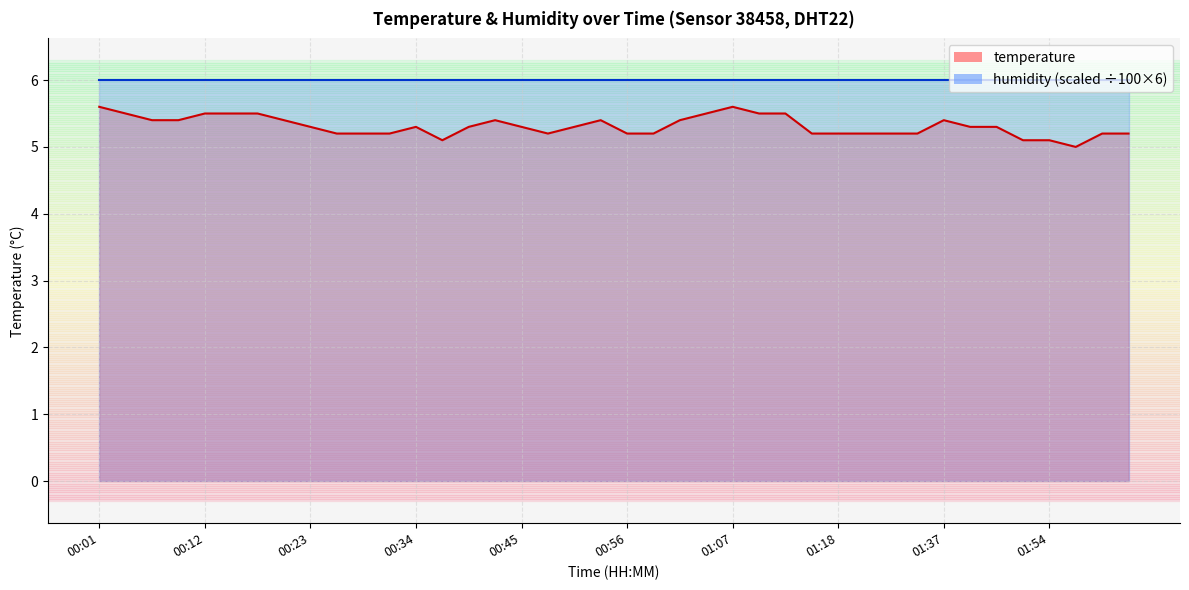

What position from the right is 00:34?

28